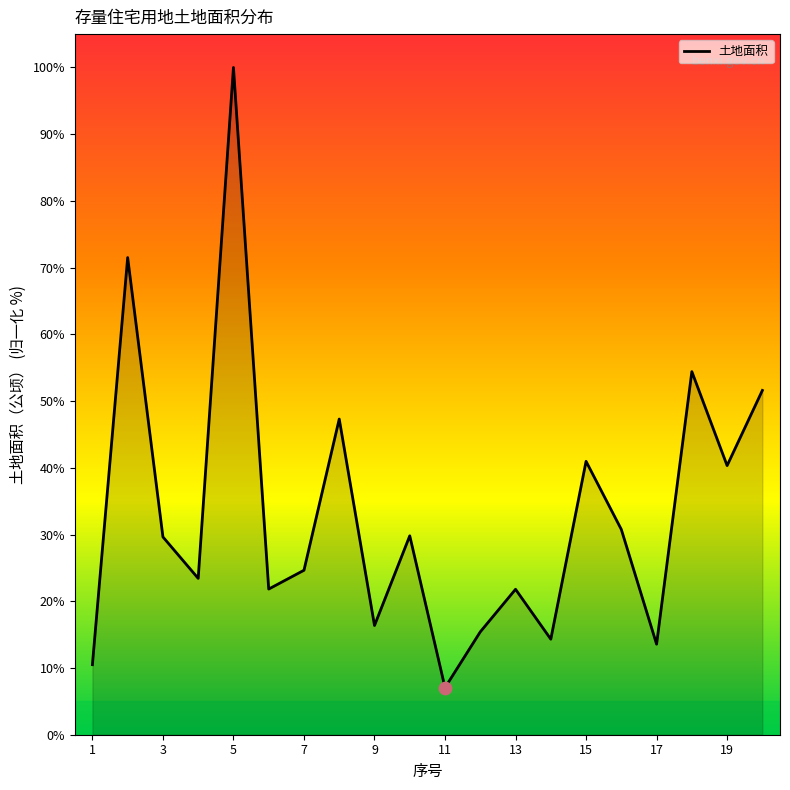

What is the minimum value shown in the chart?

7.1